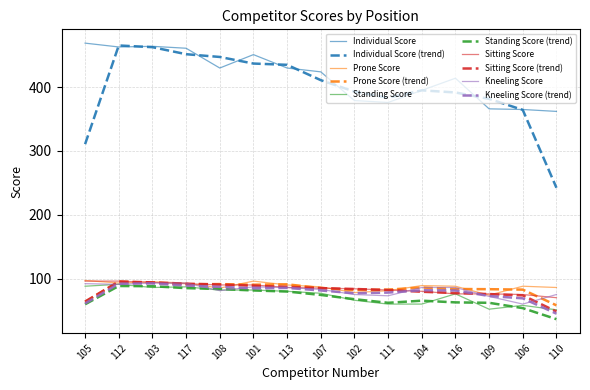

What is the total value across all series at 109?

1315.3